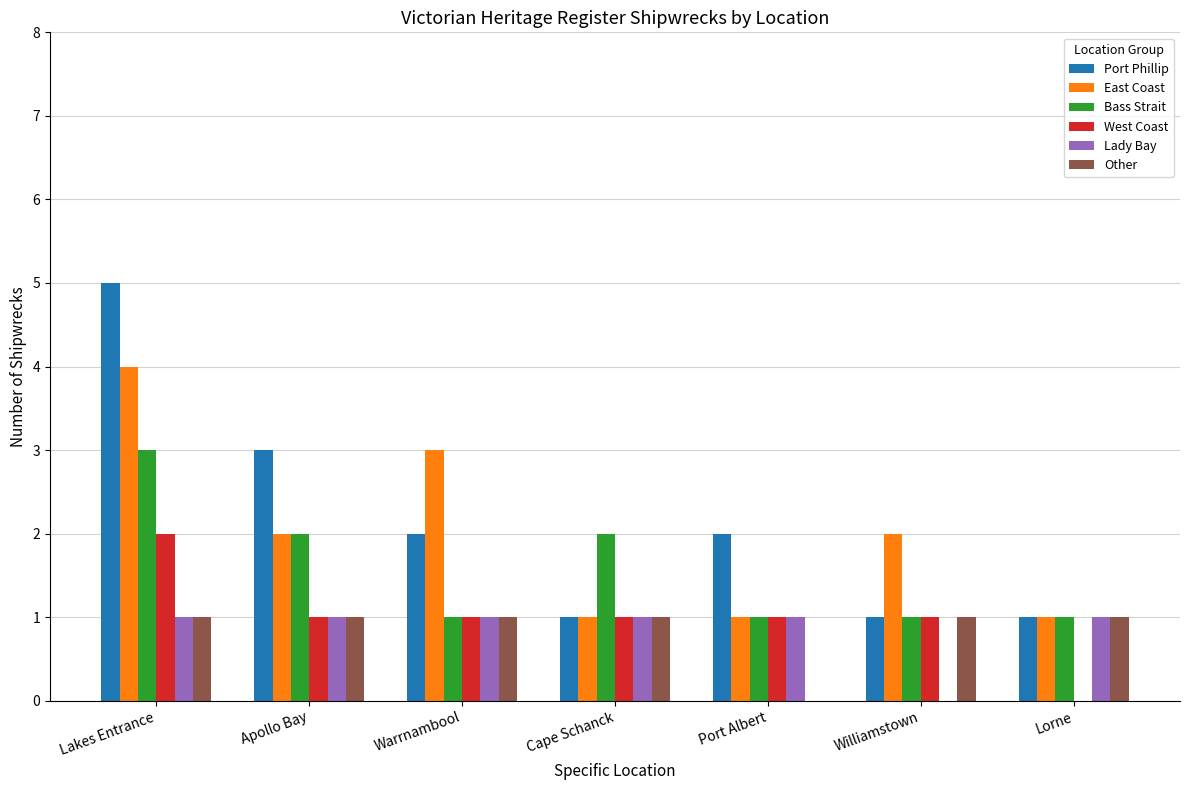

Between Warrnambool and Cape Schanck, which series saw the biggest shift?

East Coast